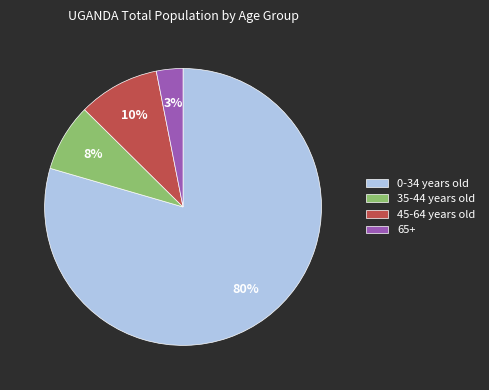

Do 0-34 years old and 35-44 years old together represent more than half of the pie?

Yes